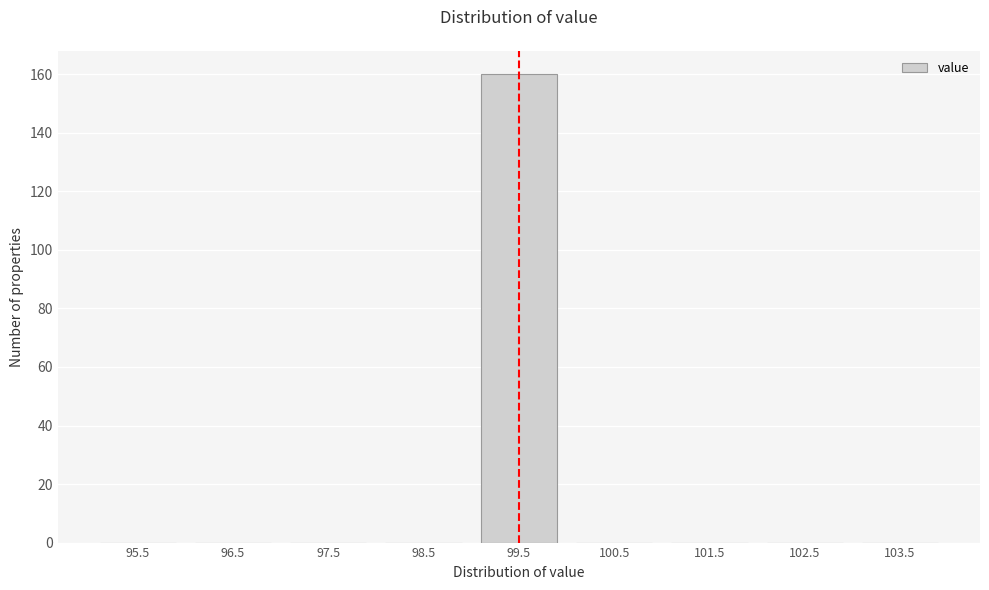

Reading right to left, transcribe all the data shown in this chart.

103.5=0	102.5=0	101.5=0	100.5=0	99.5=160	98.5=0	97.5=0	96.5=0	95.5=0